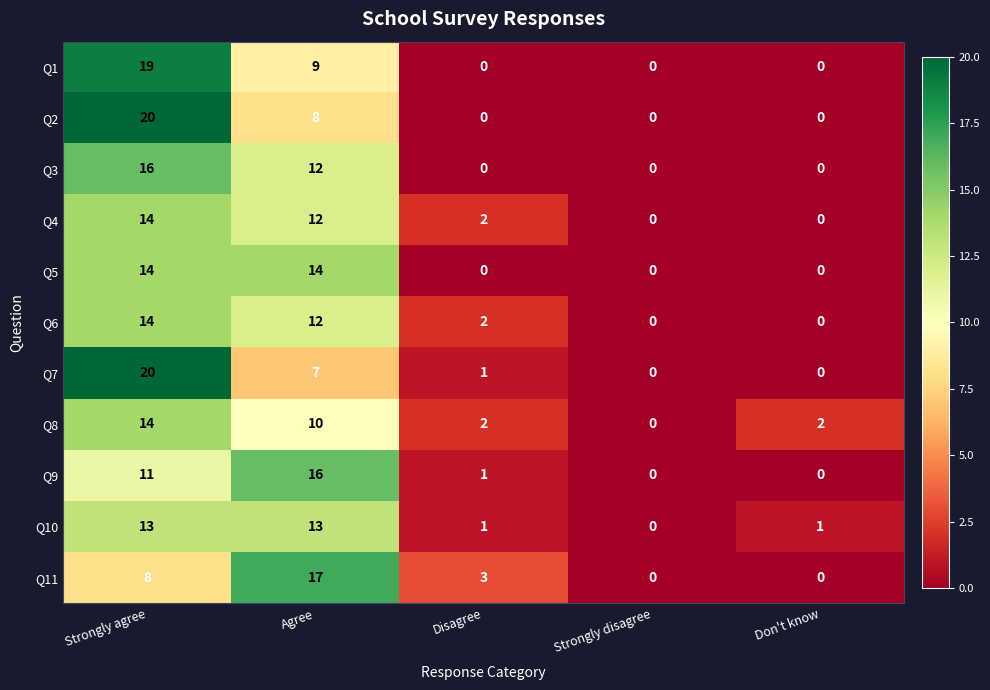

True or false: Q7 has a value of 20 at Strongly agree.

True